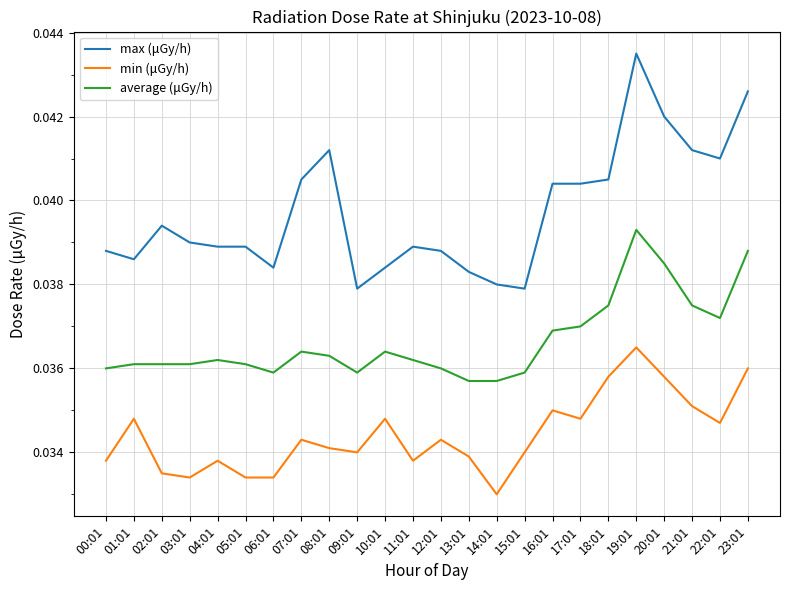

How many lines are shown in the chart?

3